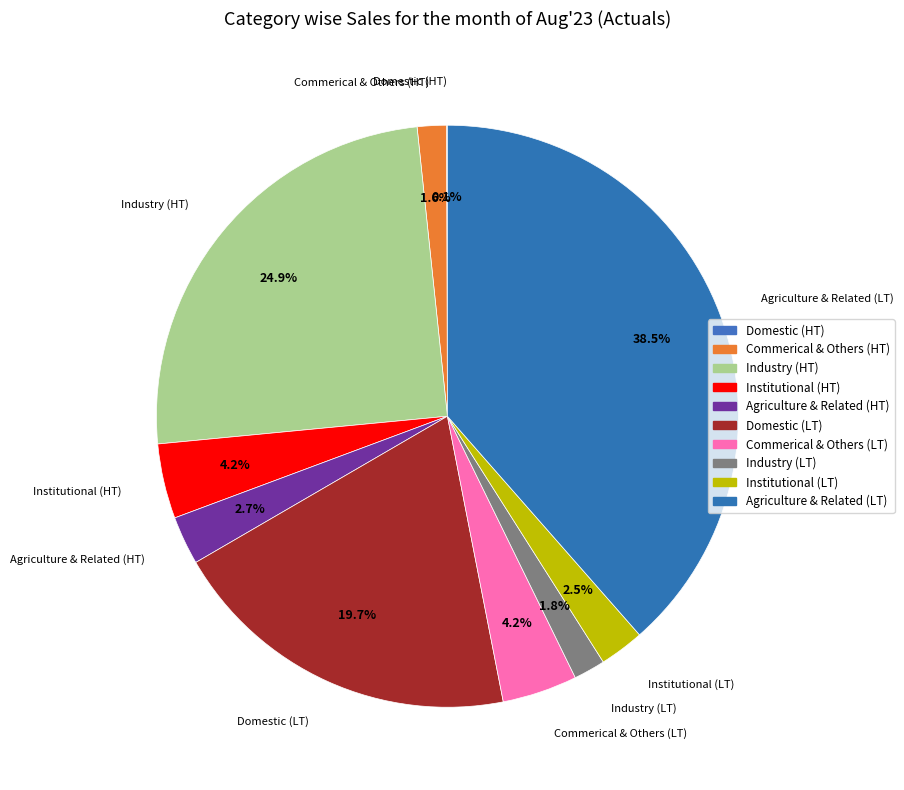

Combined, do Domestic (LT) and Agriculture & Related (HT) account for over 50%?

No